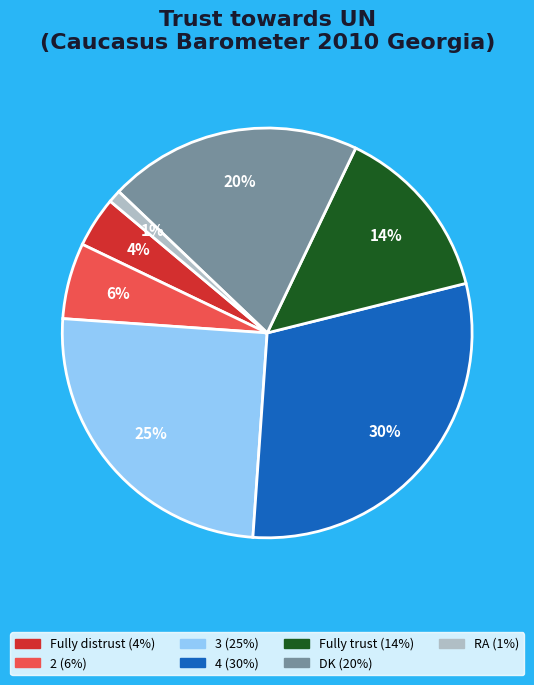

True or false: DK accounts for 20% of the total.

True